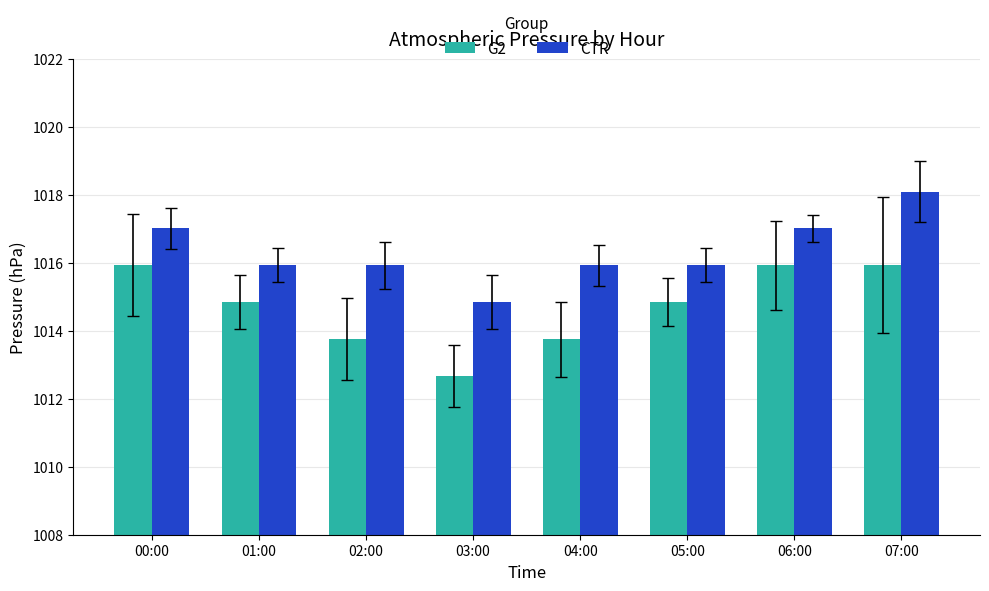

How many bars are there in total?

16